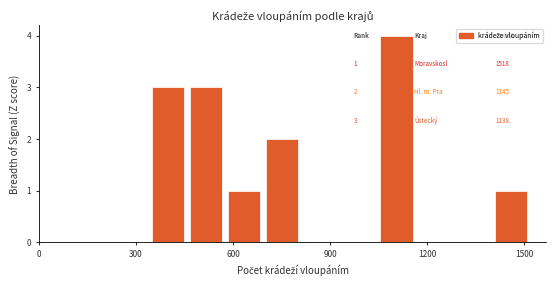

Around what value on the x-axis is the tallest bar? Give the approximate position of its centre, as read against the axis.

1100